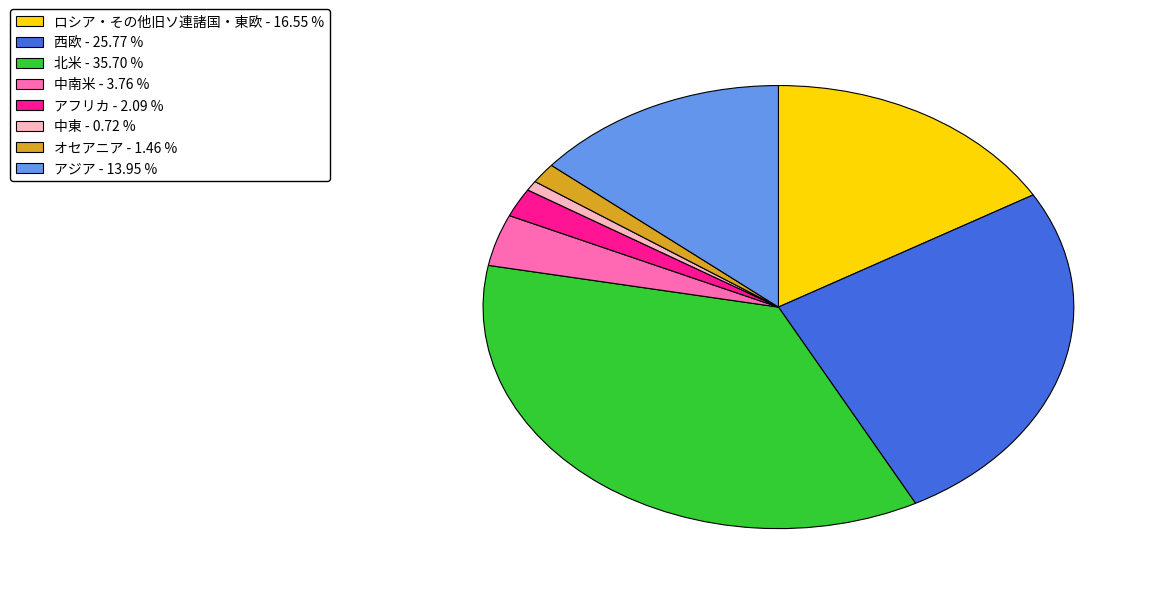

Which has a higher value, オセアニア - 1.46 % or 中南米 - 3.76 %?

中南米 - 3.76 %